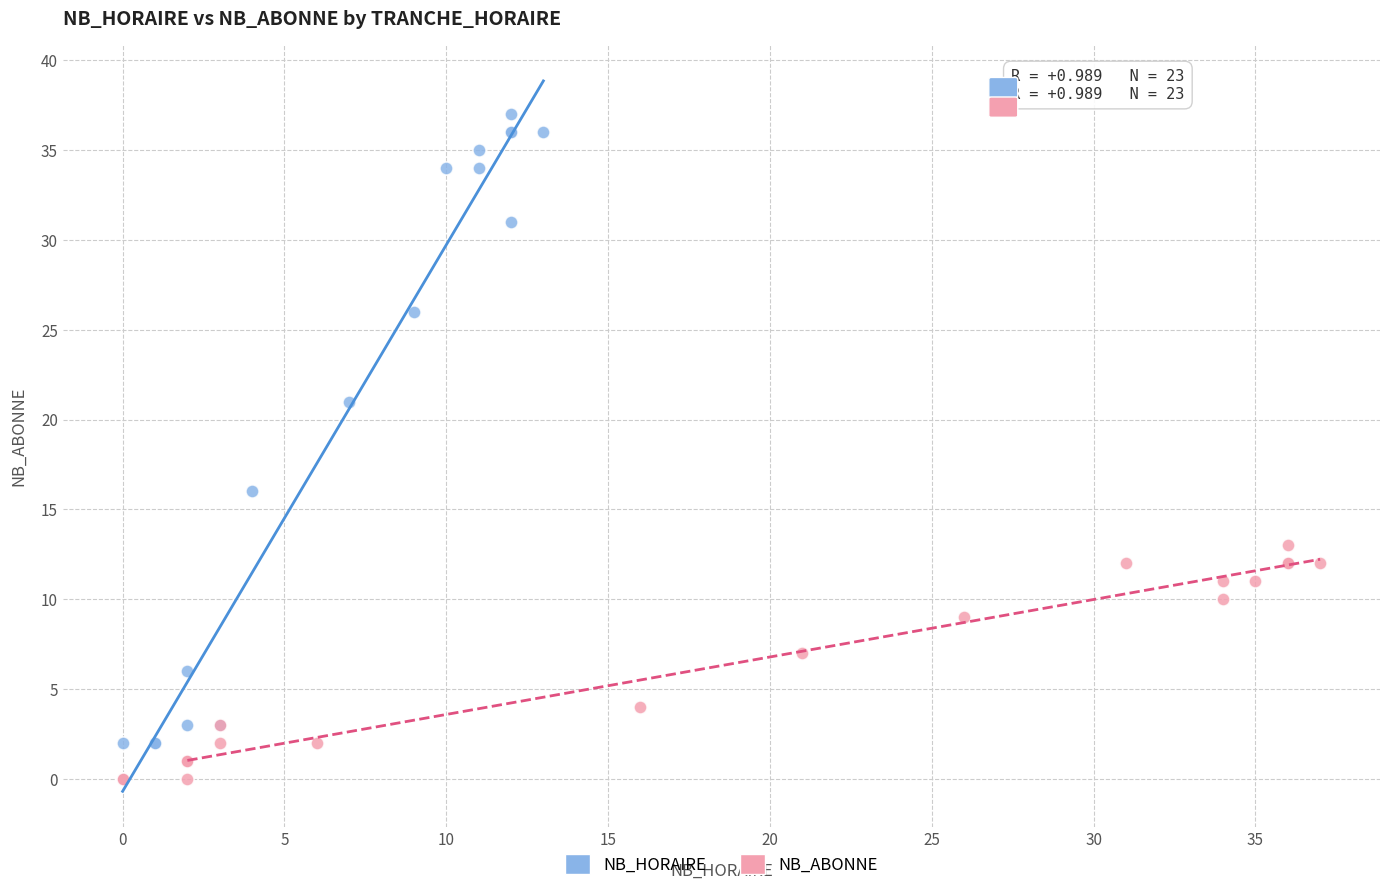

Which series contains the highest Y value?

NB_HORAIRE